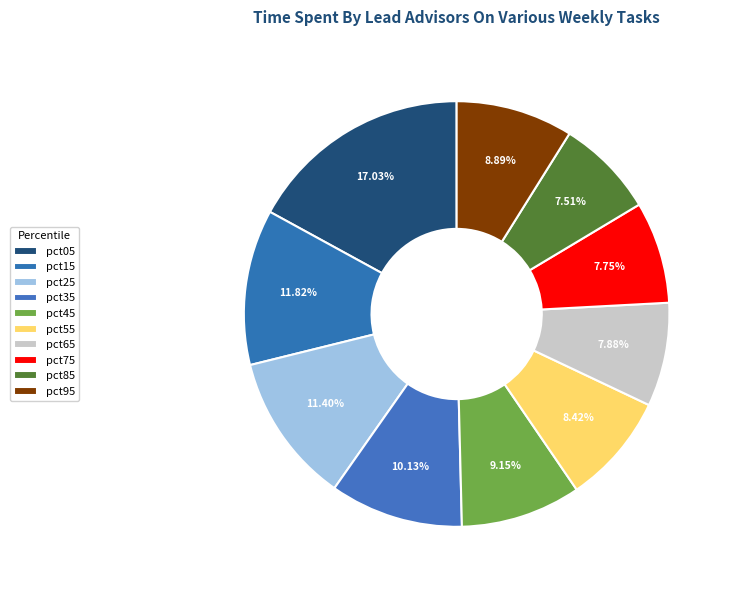

How many segments does this pie chart have?

10